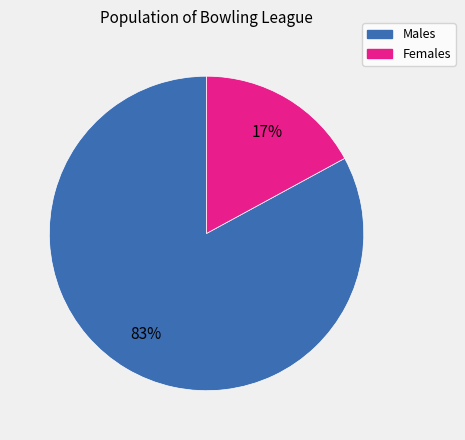

What percentage is the Females slice, to the nearest percent?

17%